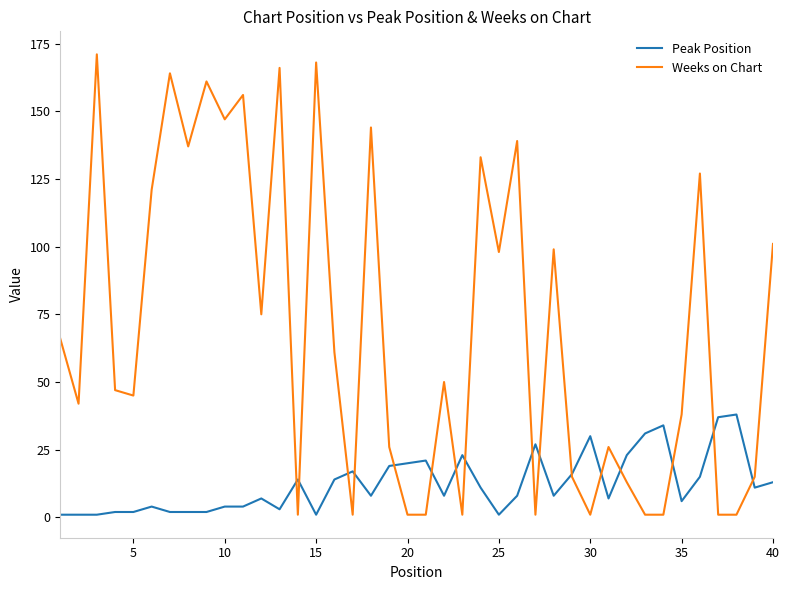

Rank the series by their average value, from highest to lowest.

Weeks on Chart, Peak Position